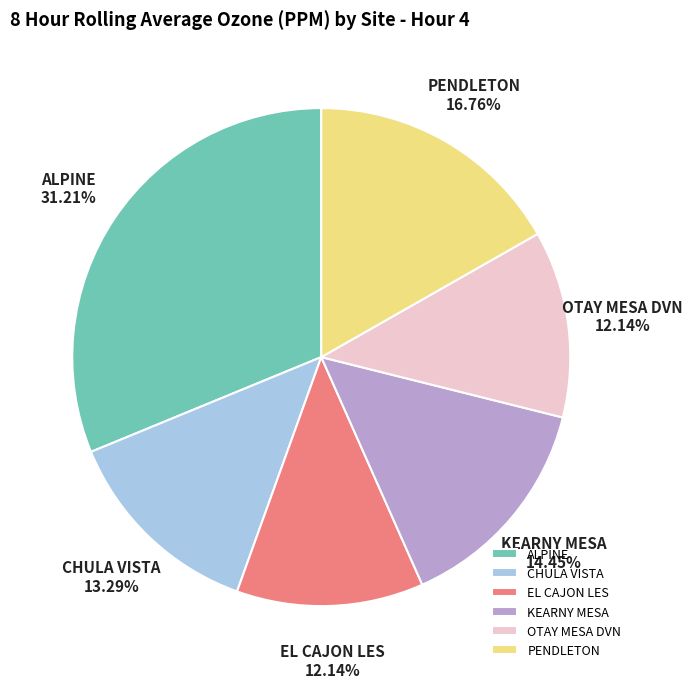

Between ALPINE and KEARNY MESA, which is larger?

ALPINE